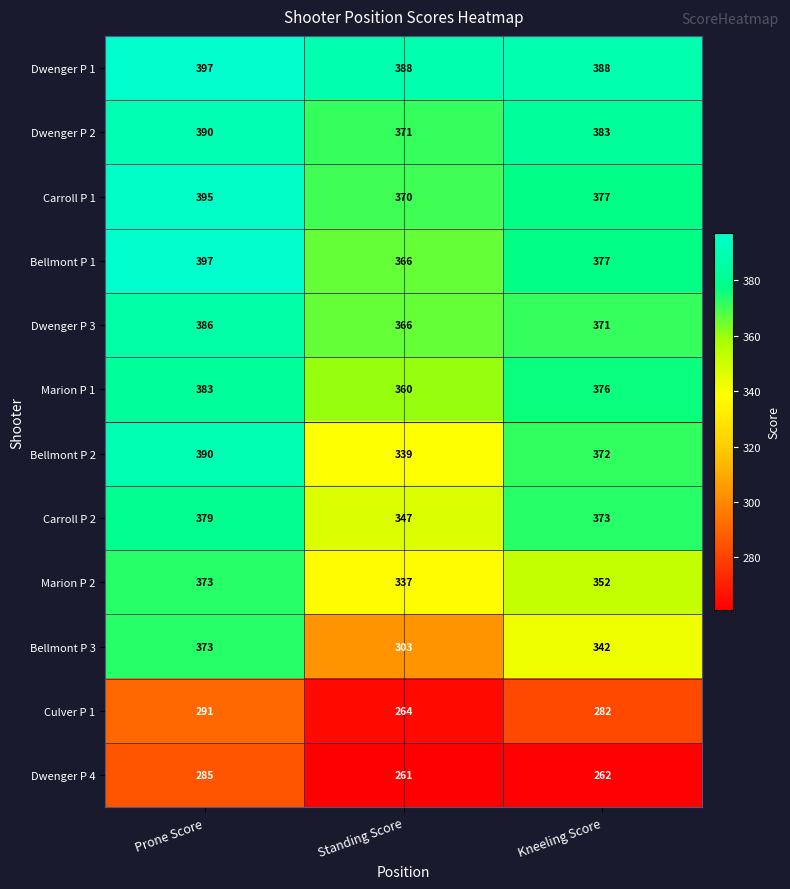

Which series has the widest spread of values?

Bellmont P 3